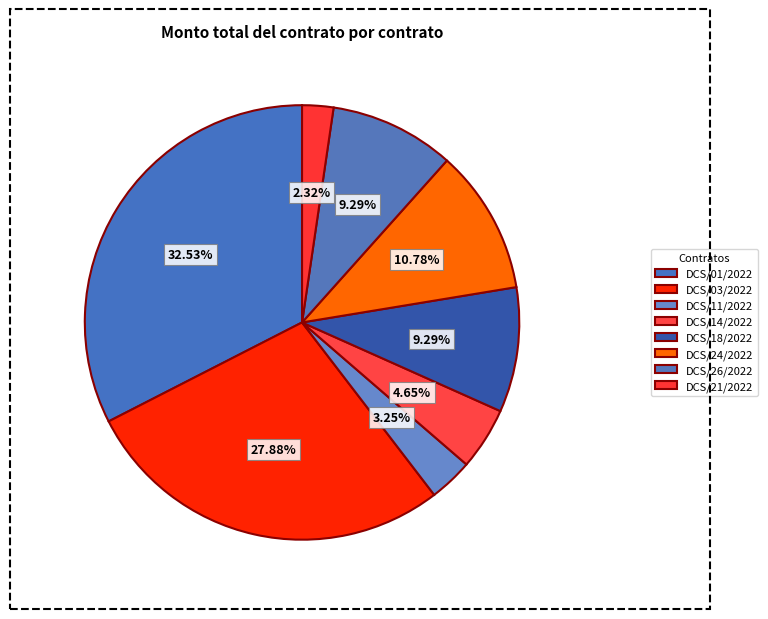

What percentage is the DCS/01/2022 slice, to the nearest percent?

33%